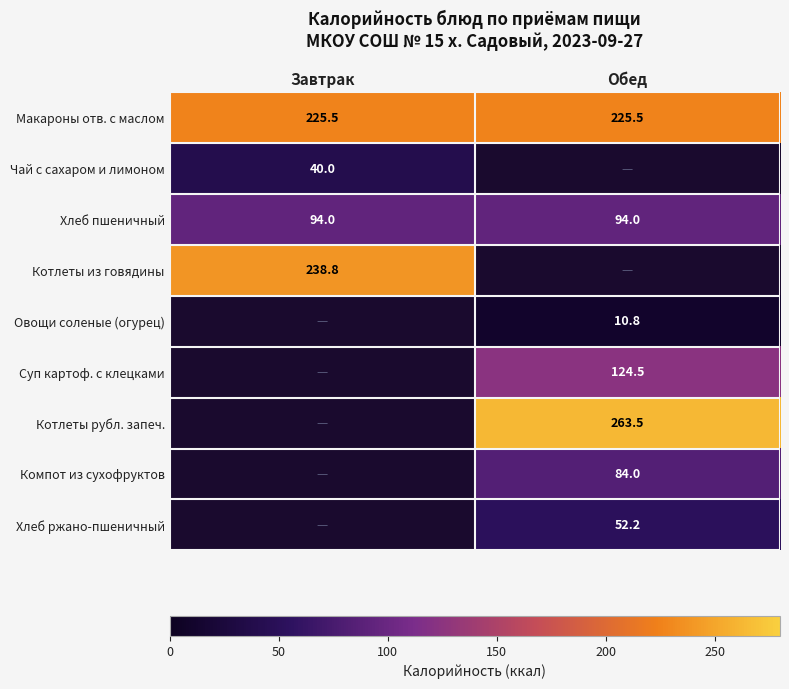

What is the greatest value displayed?

263.5